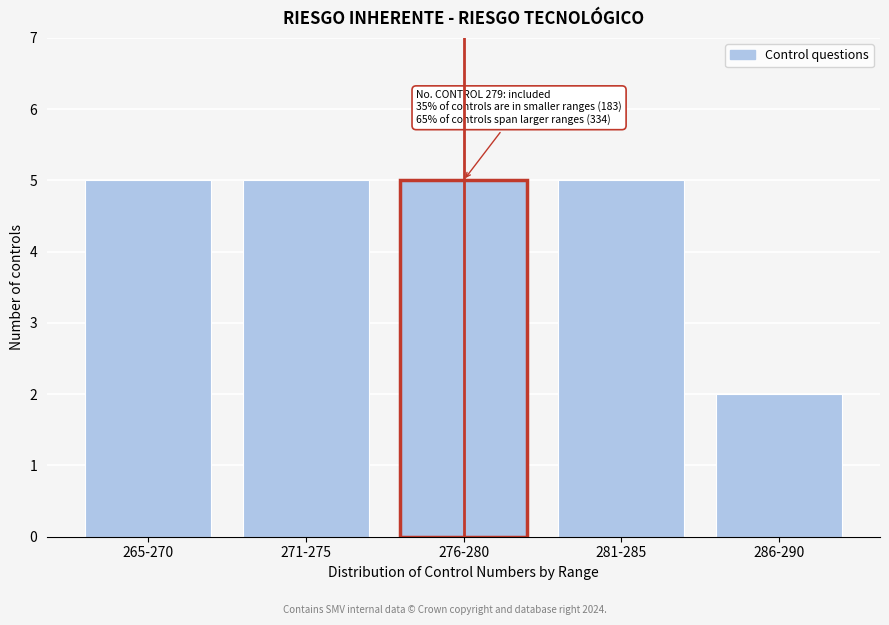

Reading left to right, what are all the values shown in this chart?

265-270=5	271-275=5	276-280=5	281-285=5	286-290=2